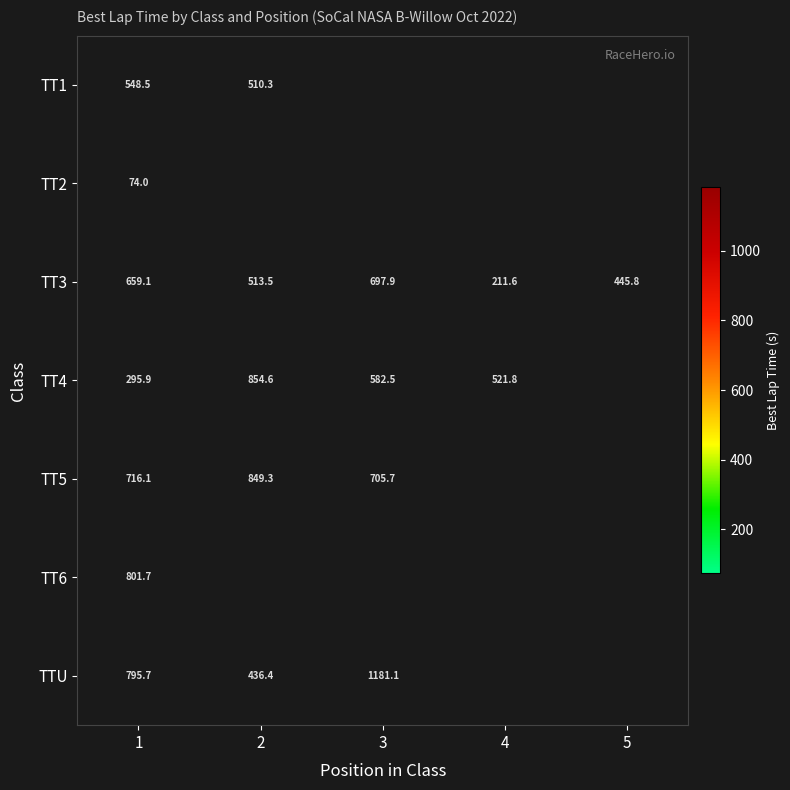

Is the value of TTU at 3 greater than the value of TT3 at 5?

Yes